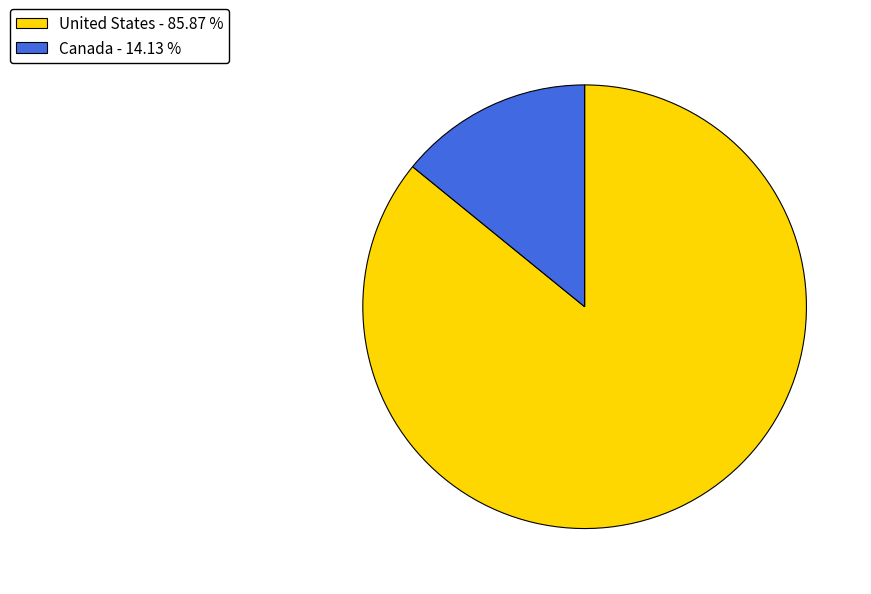

Which has a higher value, United States - 85.87 % or Canada - 14.13 %?

United States - 85.87 %